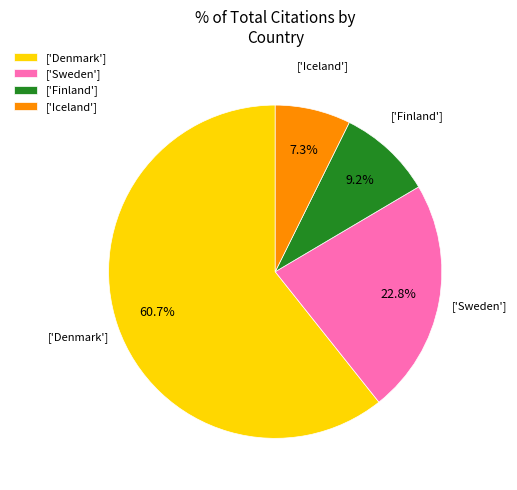

Do ['Iceland'] and ['Sweden'] together represent more than half of the pie?

No